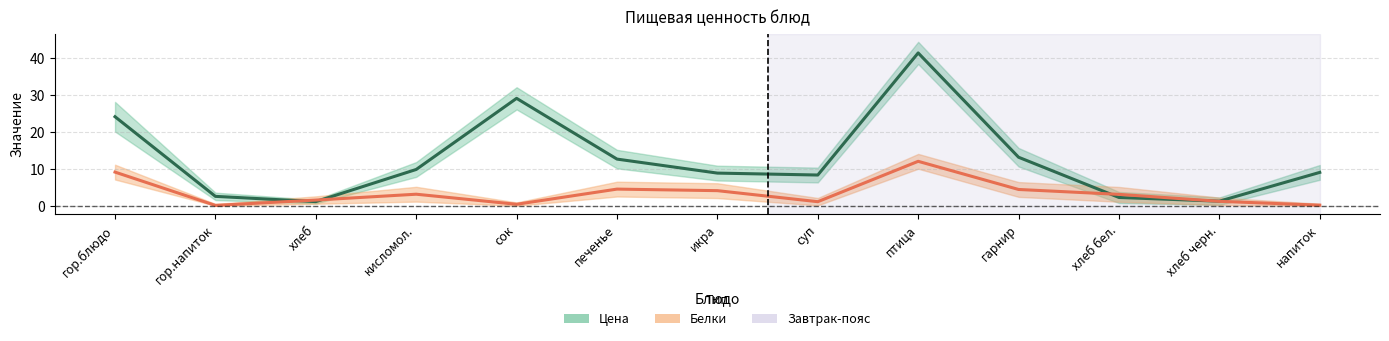

What are all the series names shown in the legend?

Цена, Белки